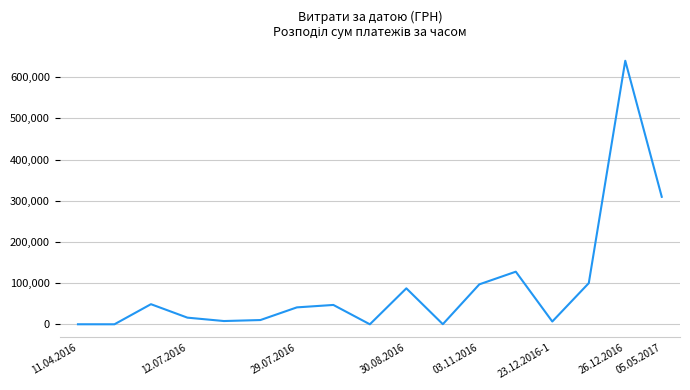

Is this an area chart (filled region under the line)?

No